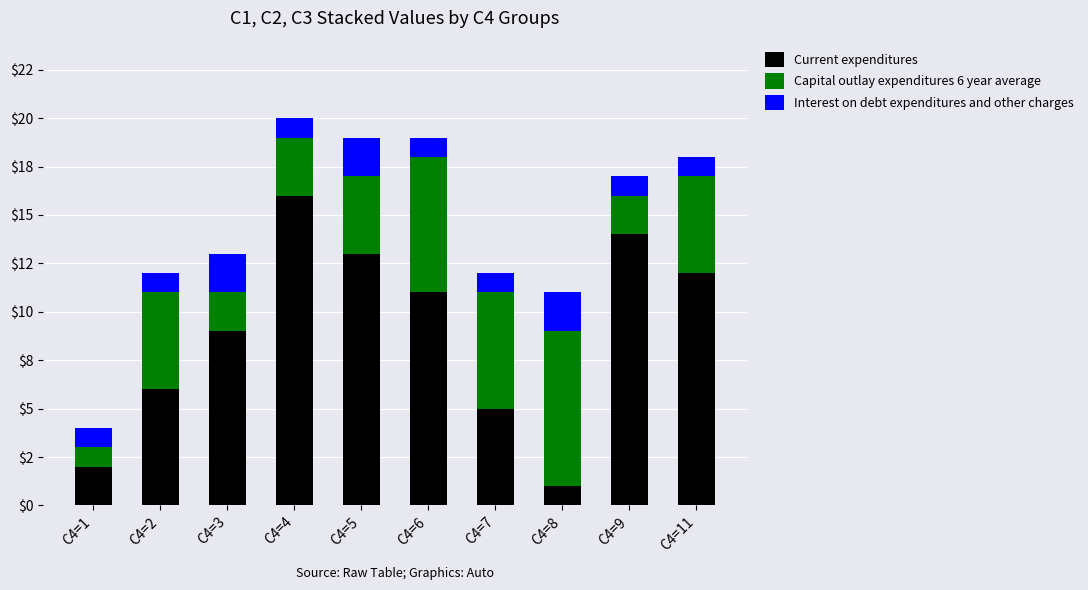

Where is Current expenditures nearest to the value 8?

C4=3